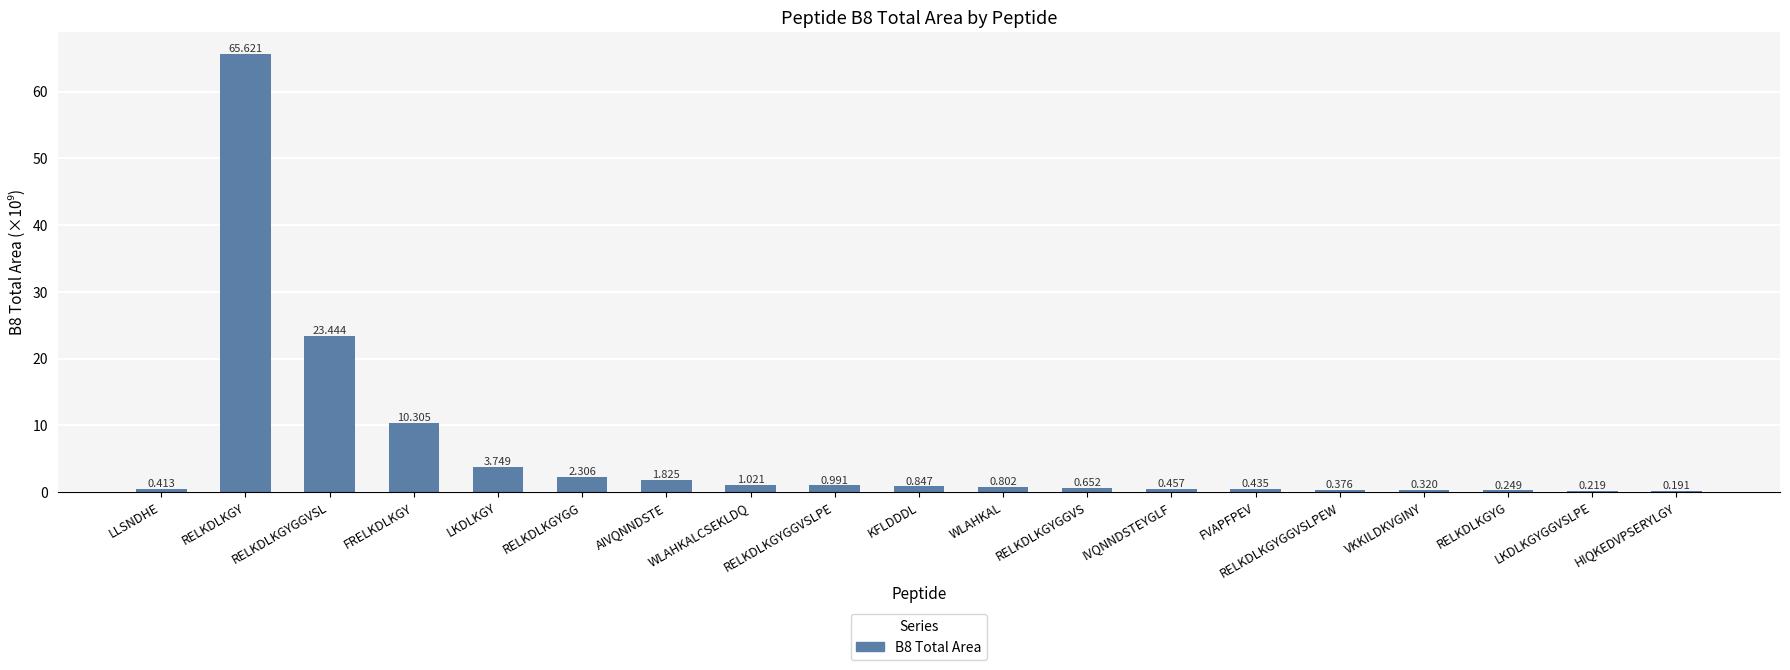

What is the label of the 4th bar from the right?

VKKILDKVGINY